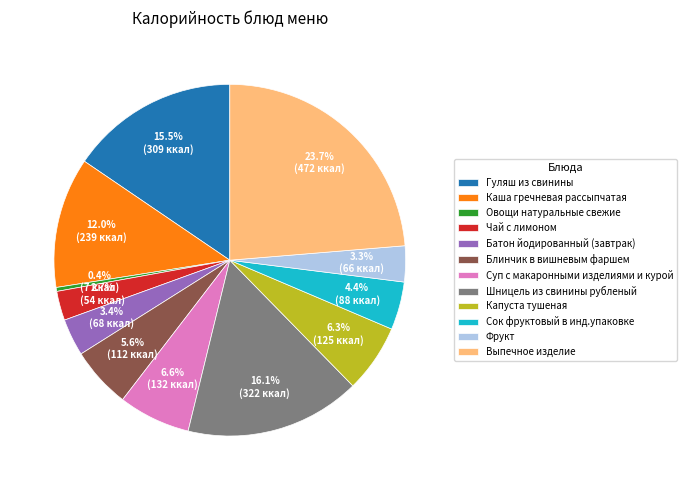

Does any single category account for the majority?

No